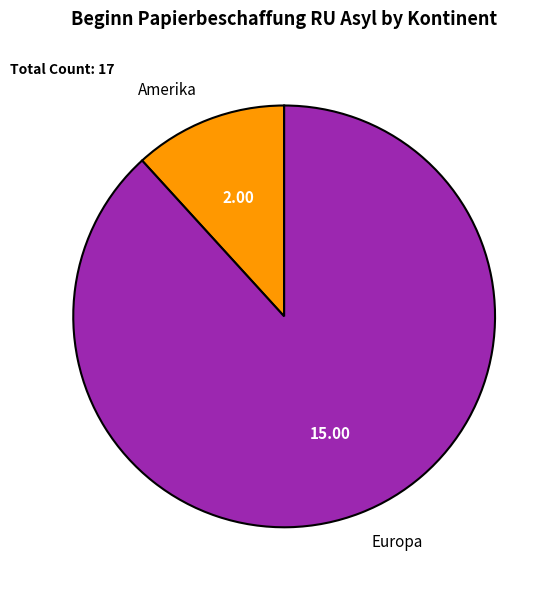

What is the ratio of the value at Europa to the value at Amerika?

7.5